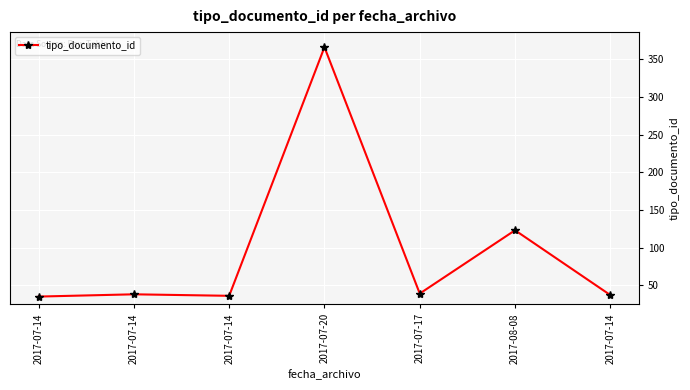

Rank the categories by value from lowest to highest.

2017-07-14, 2017-07-14, 2017-07-14, 2017-07-14, 2017-07-17, 2017-08-08, 2017-07-20